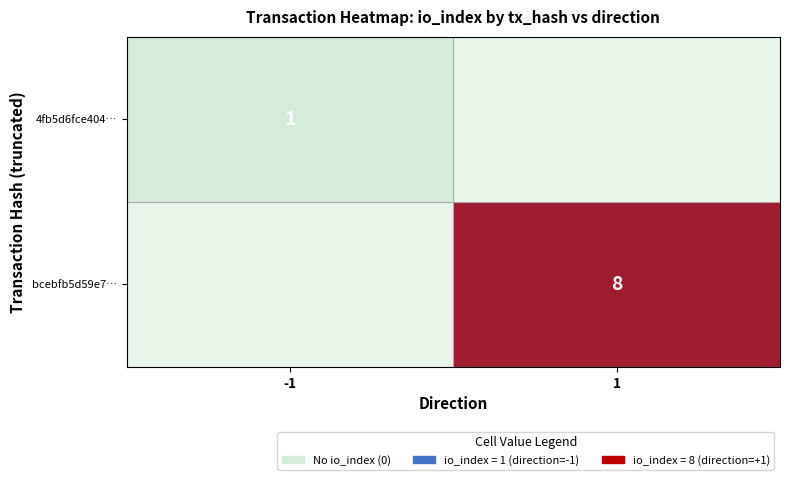

What is the approximate value of bcebfb5d59e7… at 1?

8